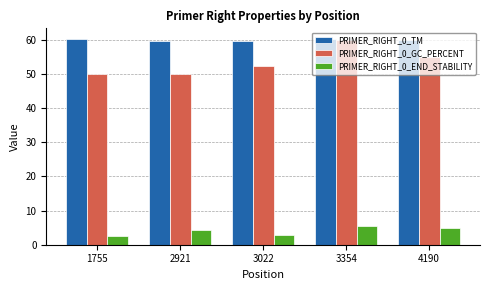

Is the value of PRIMER_RIGHT_0_GC_PERCENT at 3354 greater than the value of PRIMER_RIGHT_0_END_STABILITY at 4190?

Yes